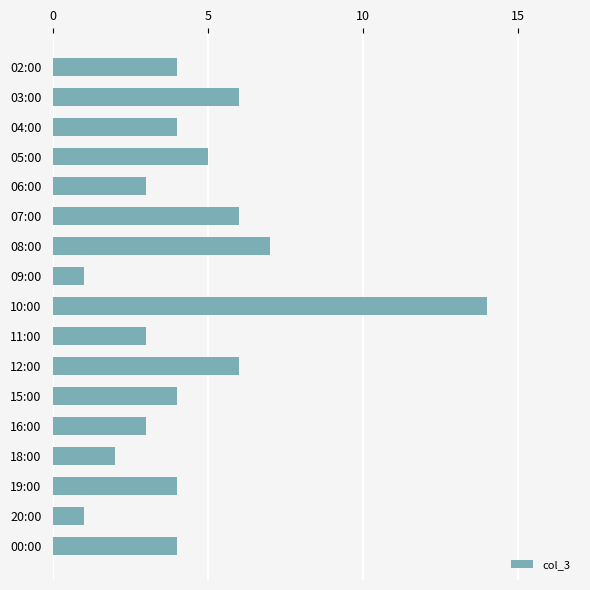

What is the label of the 12th bar from the bottom?

07:00